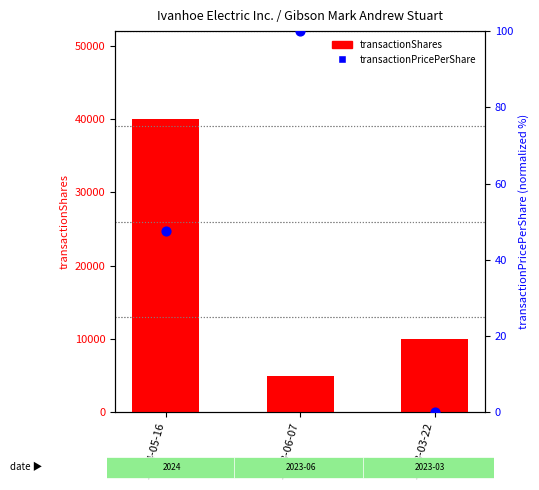

Is the value of transactionPricePerShare at 2024-05-16 greater than the value of transactionShares at 2024-05-16?

No